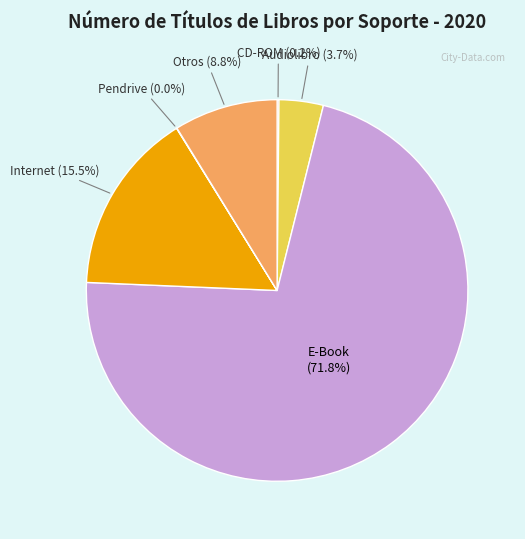

Does any single category account for the majority?

Yes